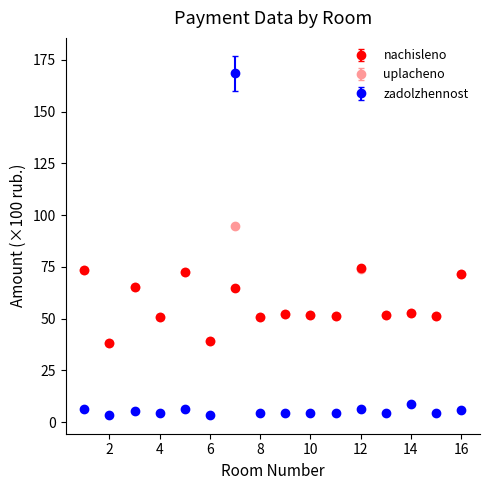

Which series has the largest range (max minus min)?

zadolzhennost